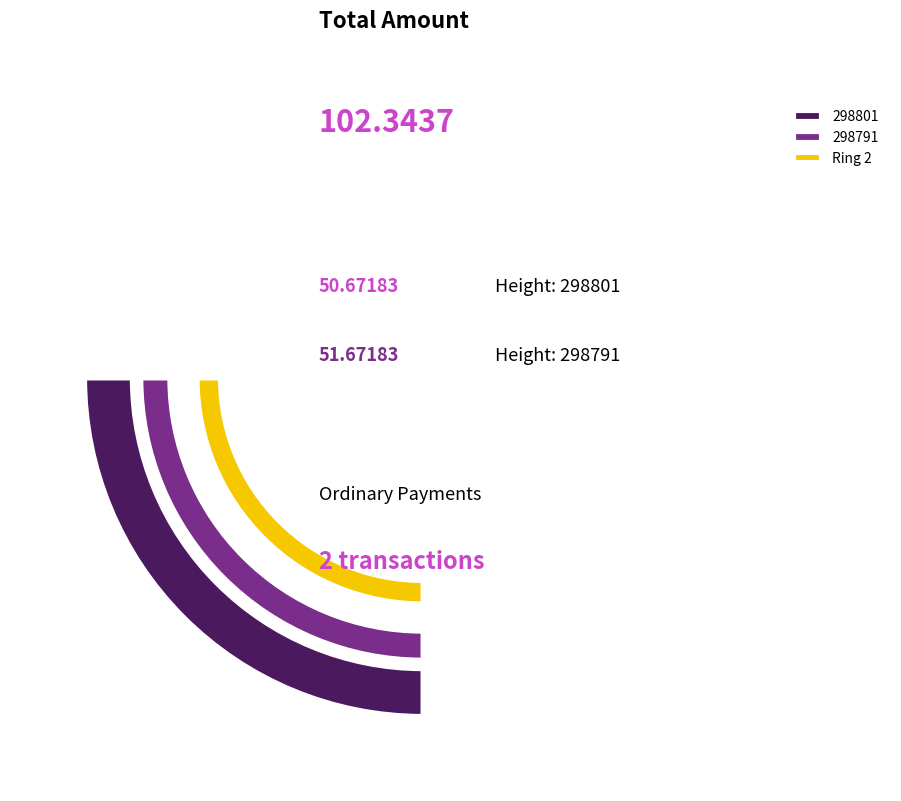

Does any single category account for the majority?

Yes